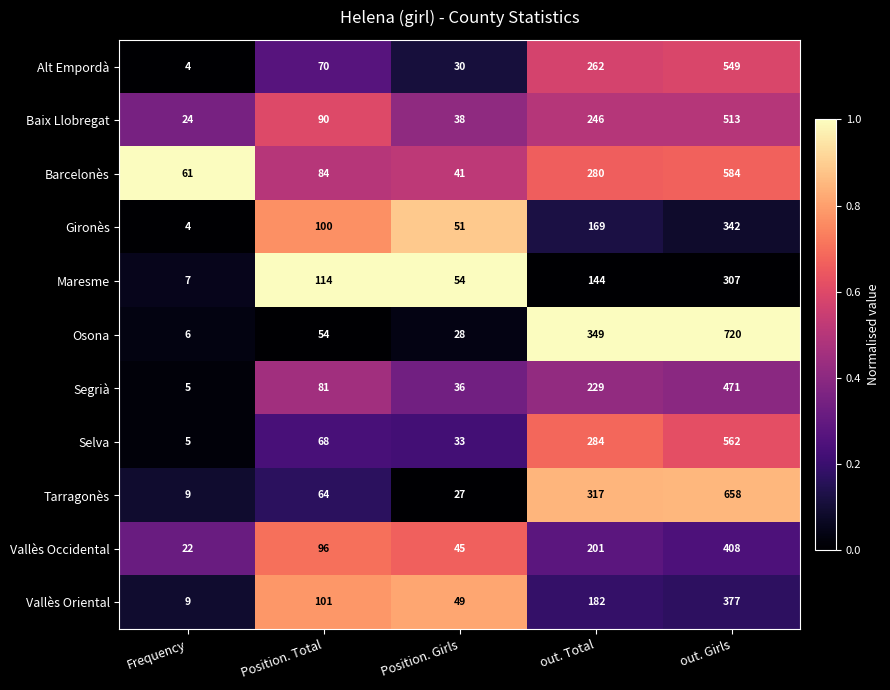

At which category is the sum across all series the highest?

out. Girls